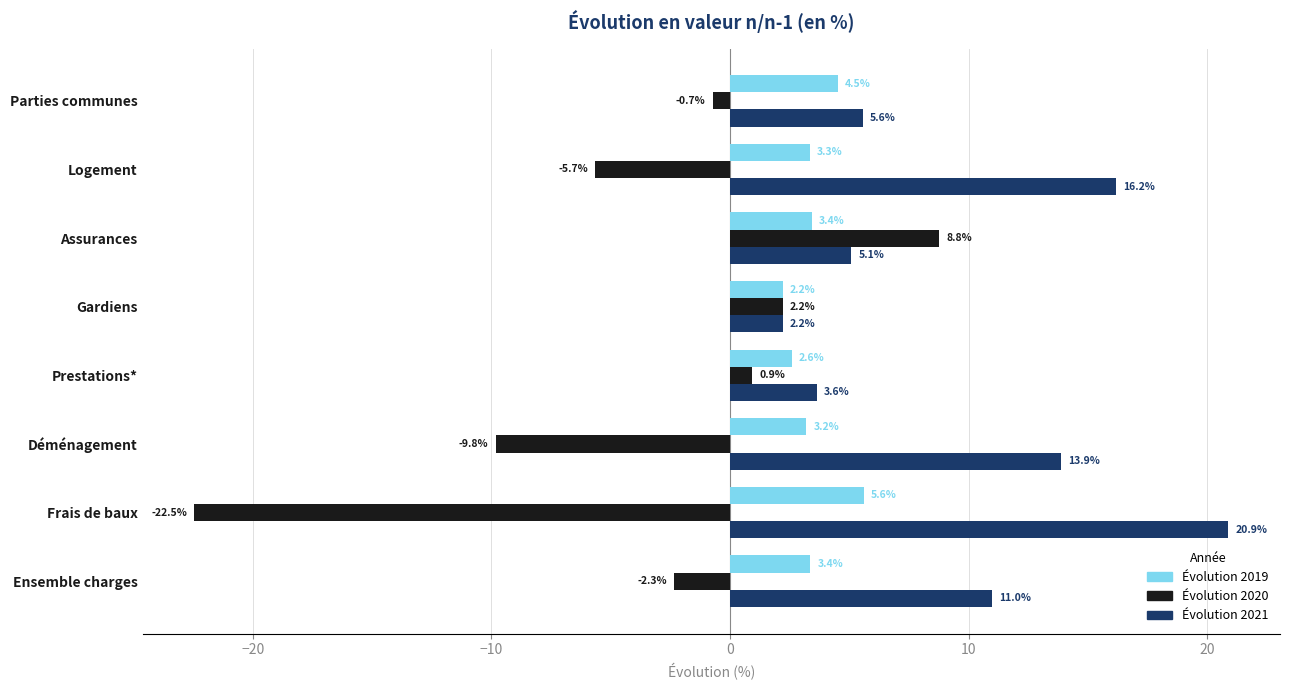

List the series in order of their peak value, highest first.

Évolution 2021, Évolution 2020, Évolution 2019